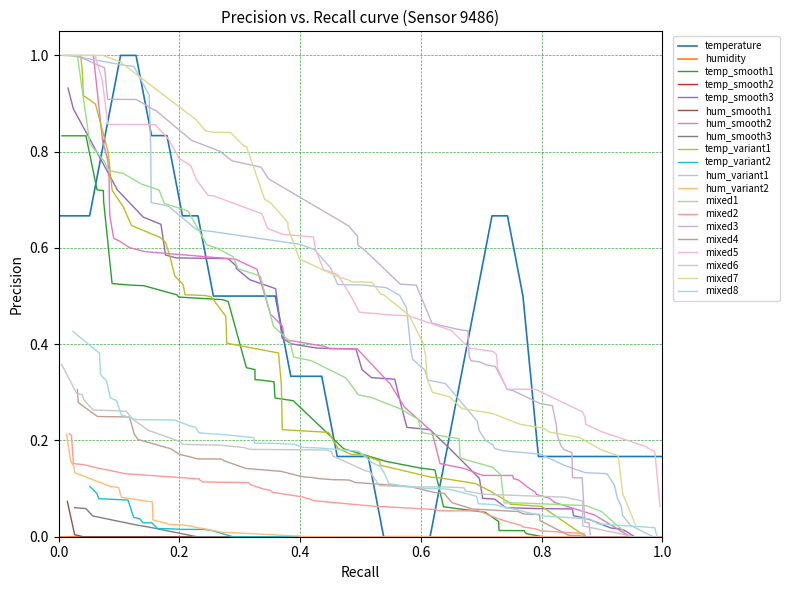

The value at 01:43 is 0.3. True or false?

False